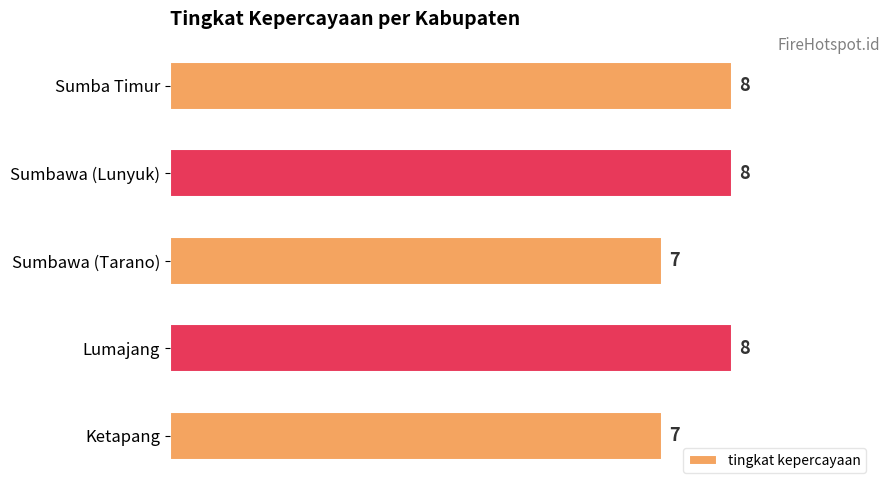

Is it true that the value at Lumajang is 8?

True